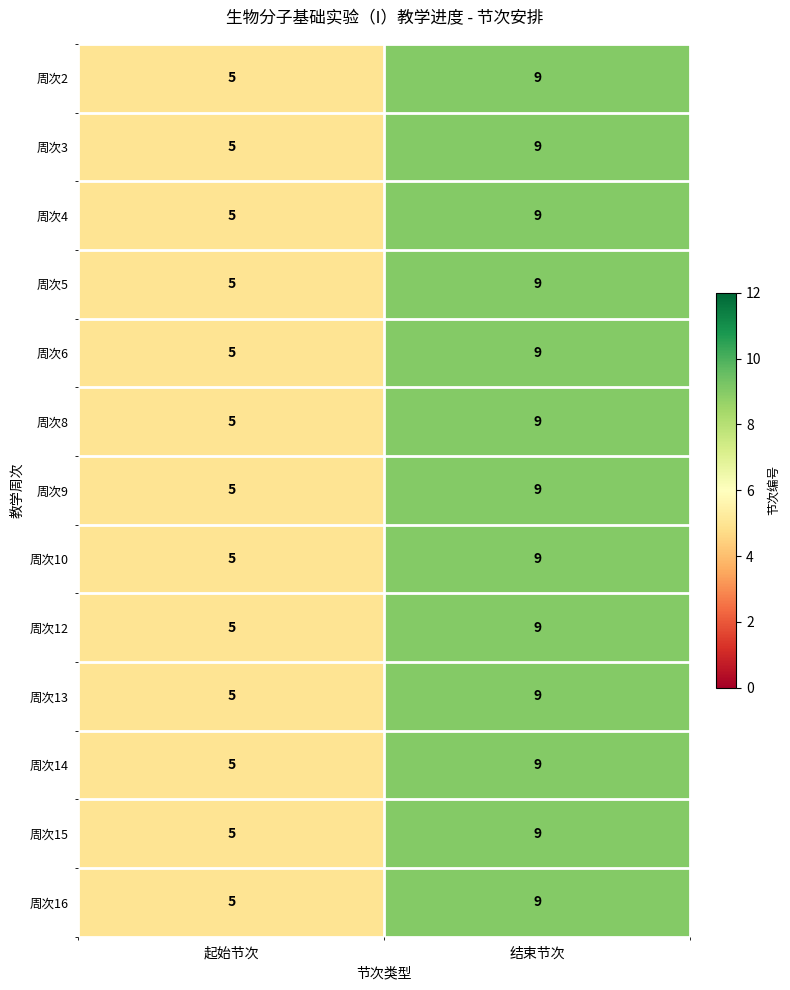

At how many categories does at least one series exceed 8?

1